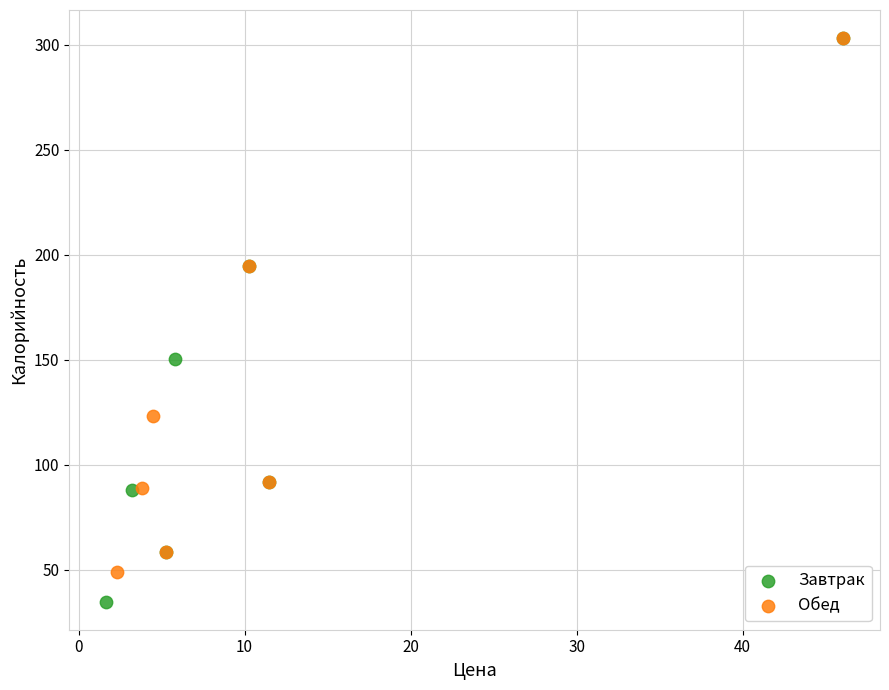

Which series reaches the minimum Y coordinate?

Завтрак